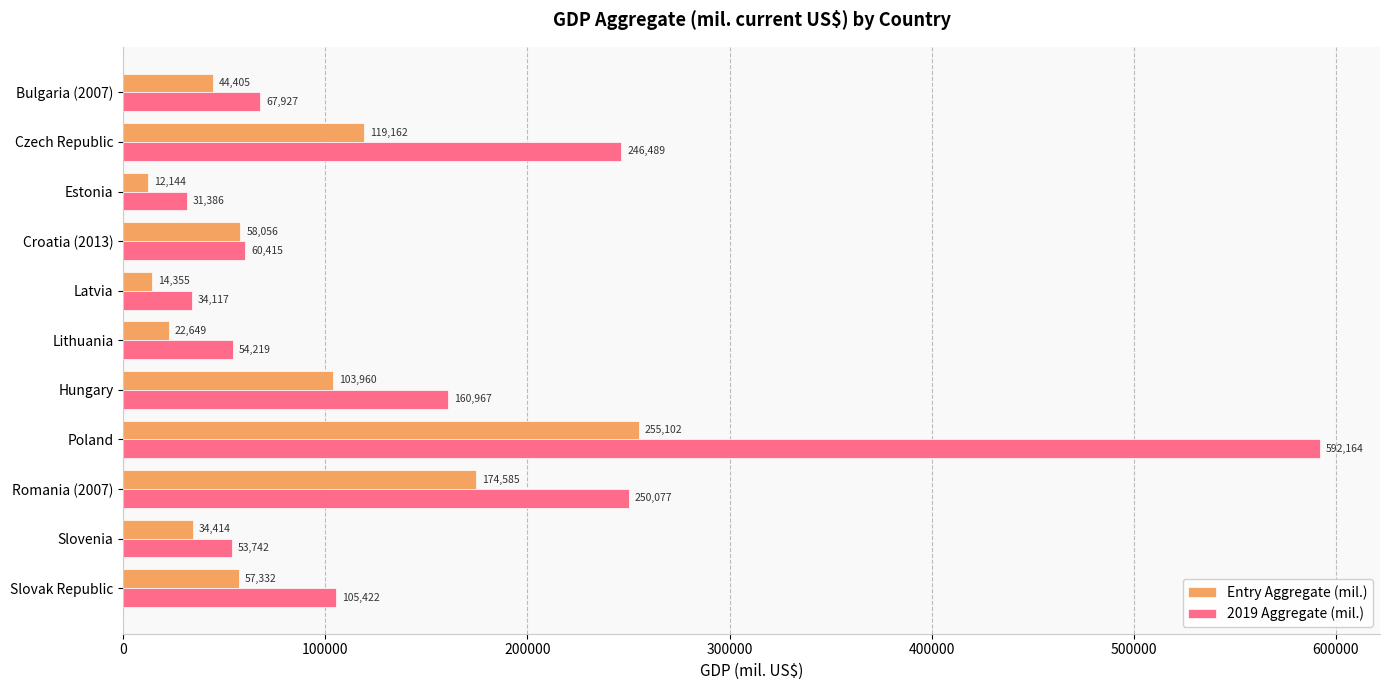

Which series has the largest total across all categories?

2019 Aggregate (mil.)